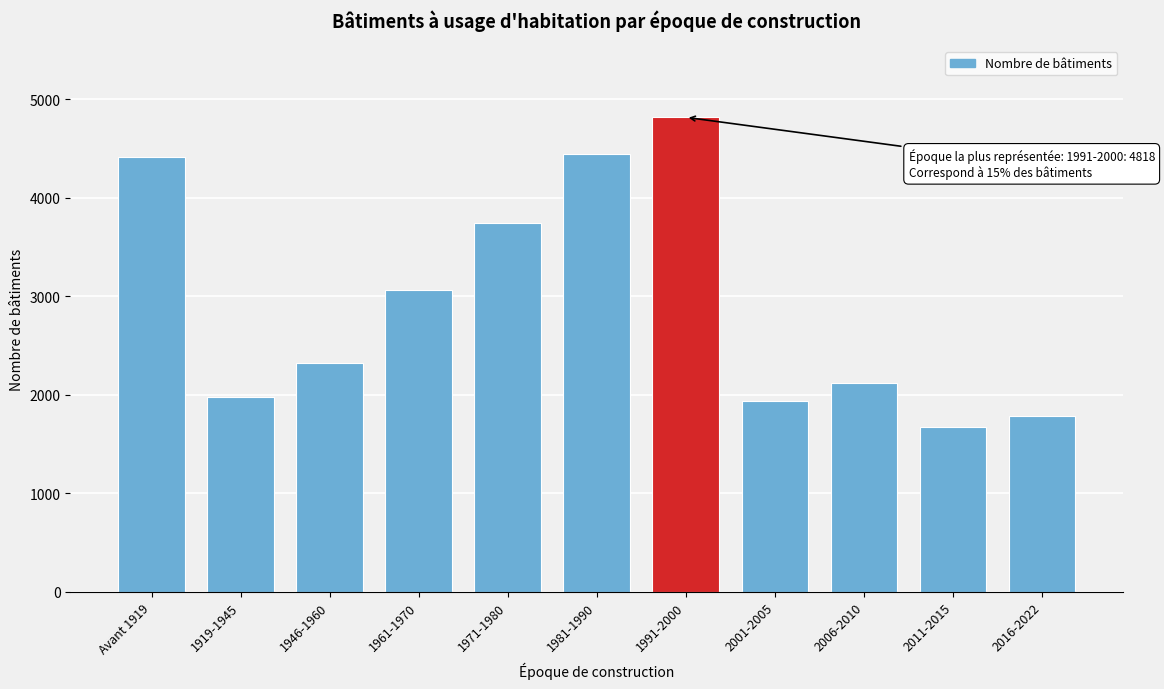

Reading left to right, transcribe all the data shown in this chart.

4419	1977	2324	3062	3740	4446	4818	1942	2121	1673	1784